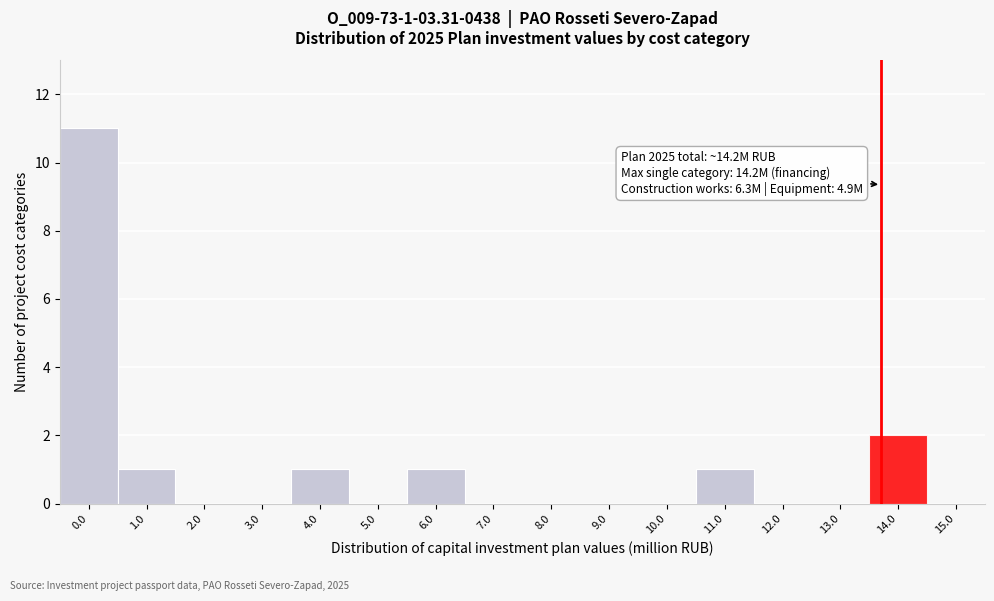

Reading right to left, what are all the values shown in this chart?

15.0=0	14.0=2	13.0=0	12.0=0	11.0=1	10.0=0	9.0=0	8.0=0	7.0=0	6.0=1	5.0=0	4.0=1	3.0=0	2.0=0	1.0=1	0.0=11